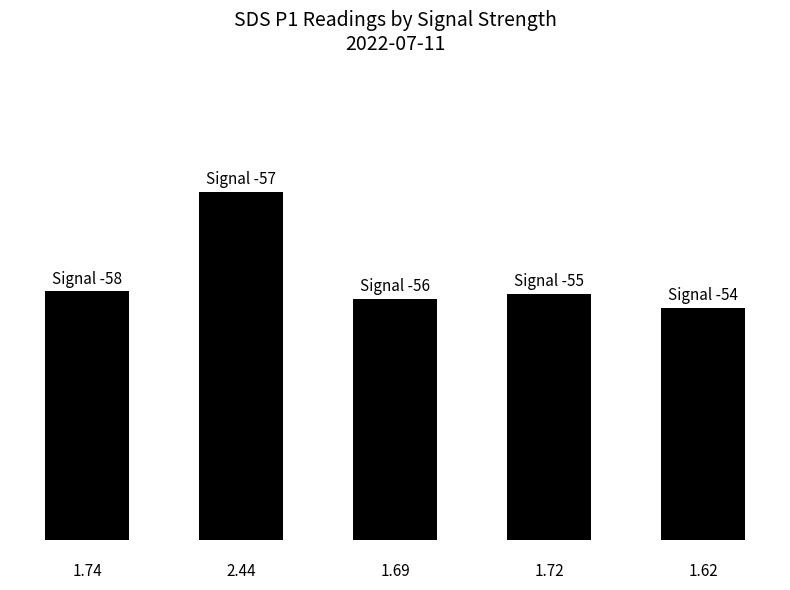

Does the chart contain any negative values?

No